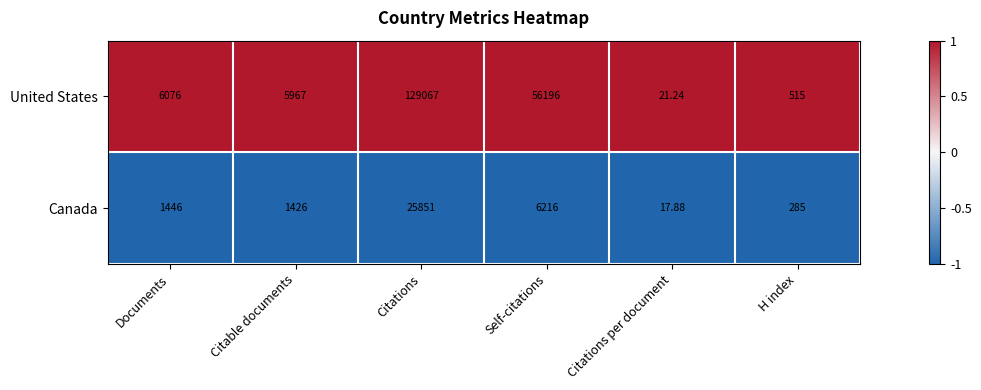

Rank the series by their average value, from lowest to highest.

Canada, United States